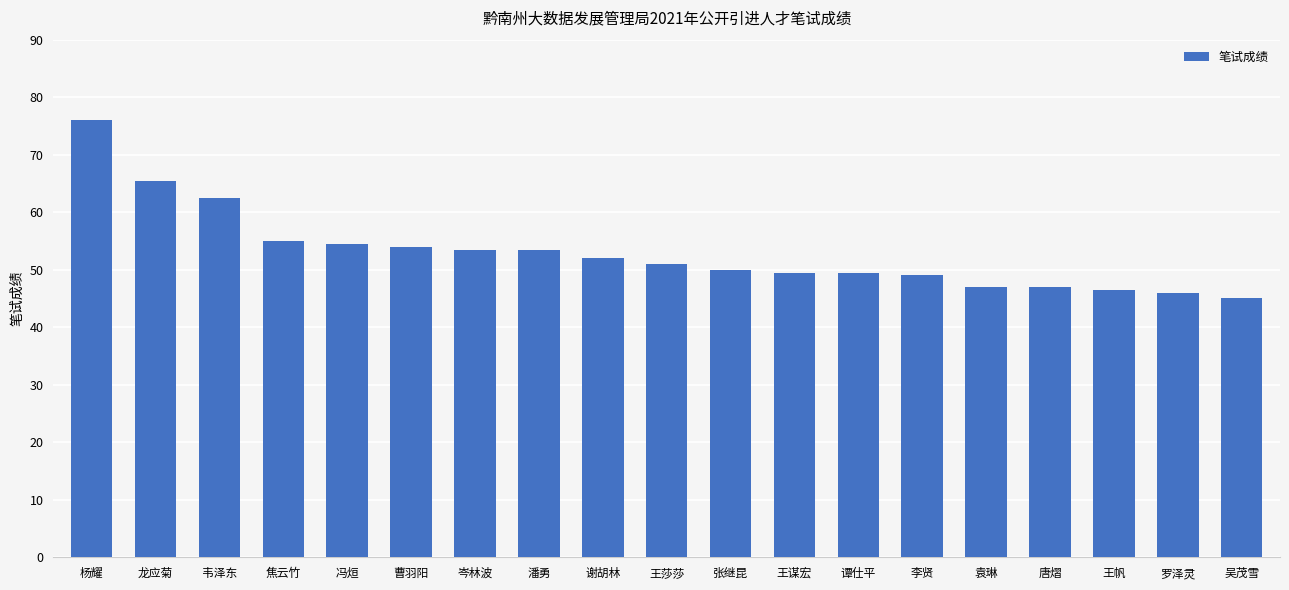

What is the label of the 18th bar from the left?

罗泽灵